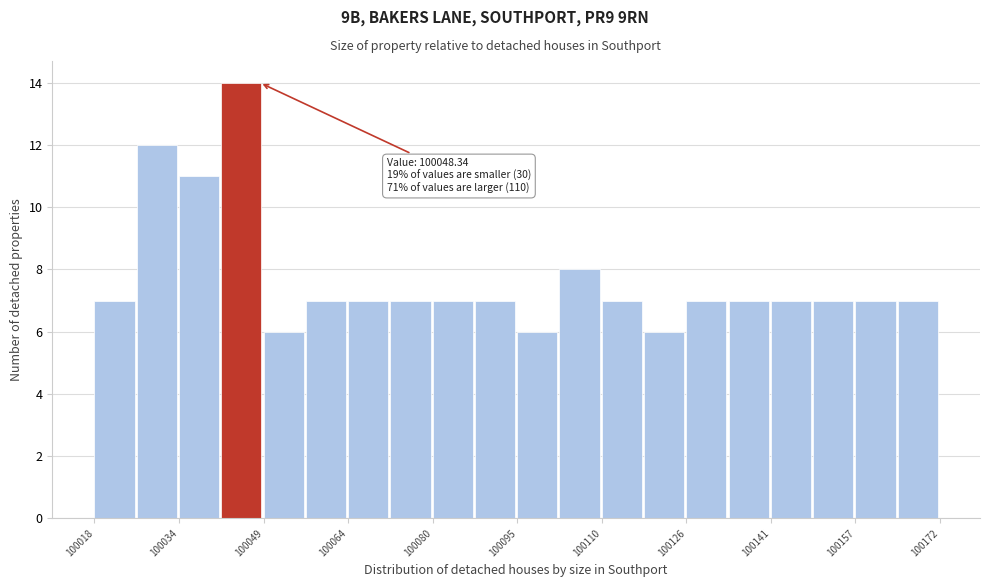

Read against the x-axis, roughly where is the centre of the tallest bar?

100044